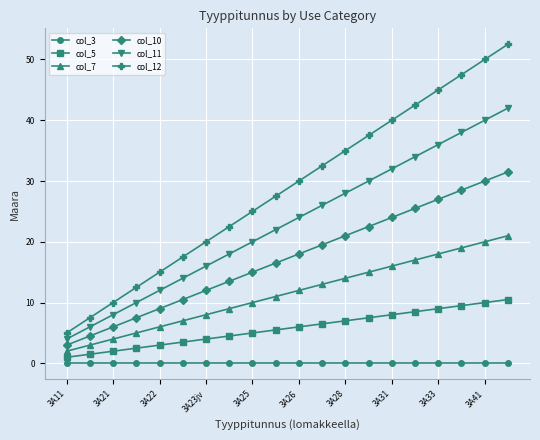

Rank the series by their average value, from highest to lowest.

col_12, col_11, col_10, col_7, col_5, col_3